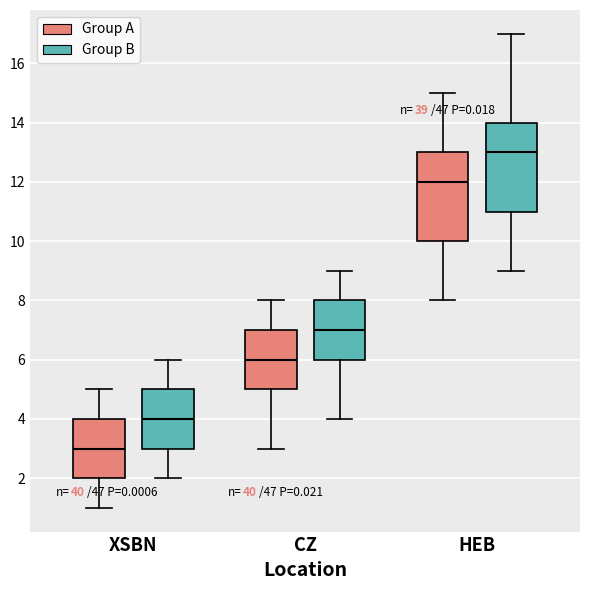

Reading left to right, transcribe this box plot: for each box, give where its median line is, the range the box spans, and where its two whiskers end, as read against the y-axis. The values are not printed on the chart, so give them approximately, as read against the axis.

XSBN (Group A): median 3, box 2 to 4, whiskers 1 to 5
XSBN (Group B): median 4, box 3 to 5, whiskers 2 to 6
CZ (Group A): median 6, box 5 to 7, whiskers 3 to 8
CZ (Group B): median 7, box 6 to 8, whiskers 4 to 9
HEB (Group A): median 12, box 10 to 13, whiskers 8 to 15
HEB (Group B): median 13, box 11 to 14, whiskers 9 to 17